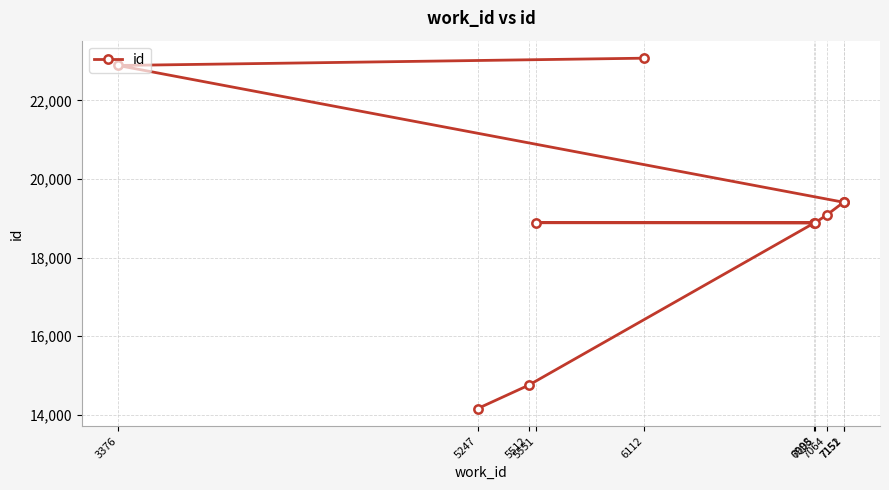

Reading right to left, list all the values displayed in this chart.

23077	22891	19408	19407	19086	18892	18888	18879	14749	14155